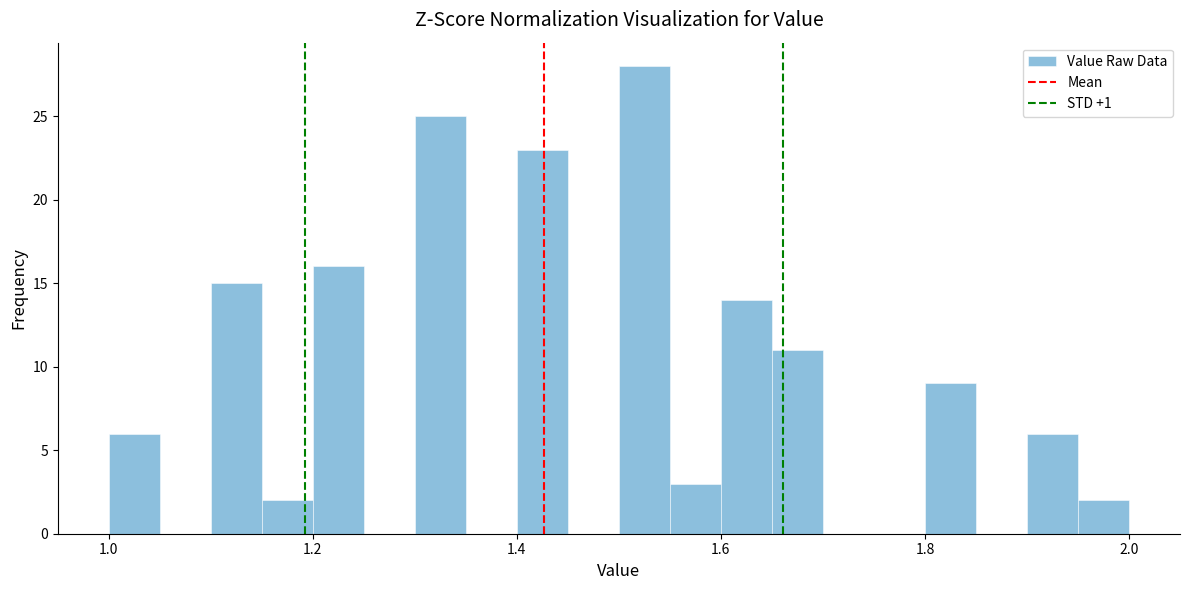

Around what value on the x-axis is the tallest bar? Give the approximate position of its centre, as read against the axis.

1.52